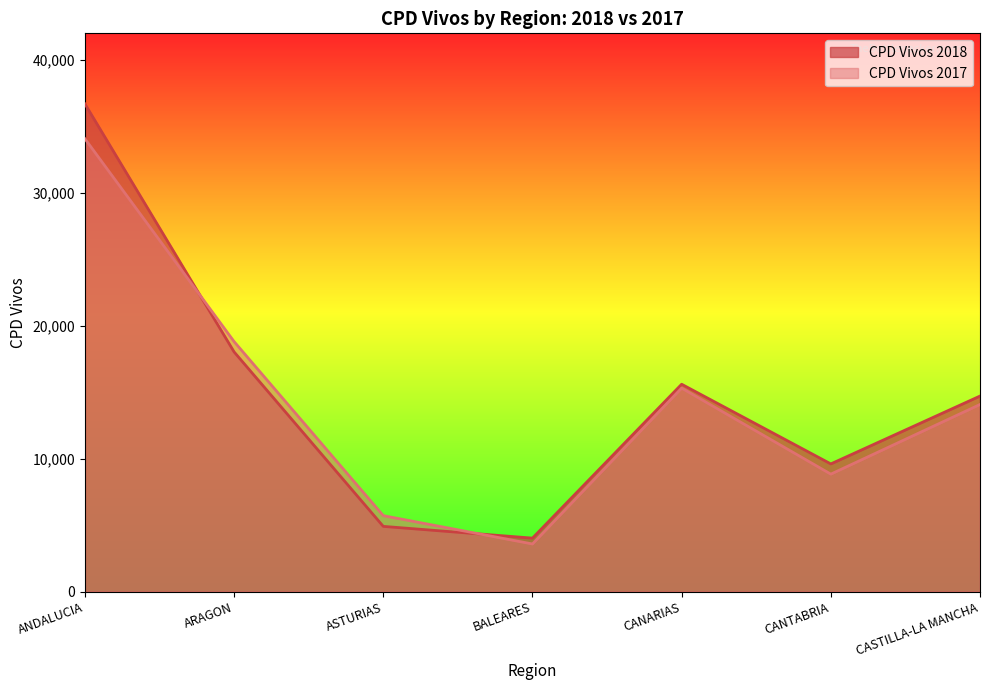

What is the difference between the CPD Vivos 2017 values at ANDALUCIA and CASTILLA-LA MANCHA?

19991